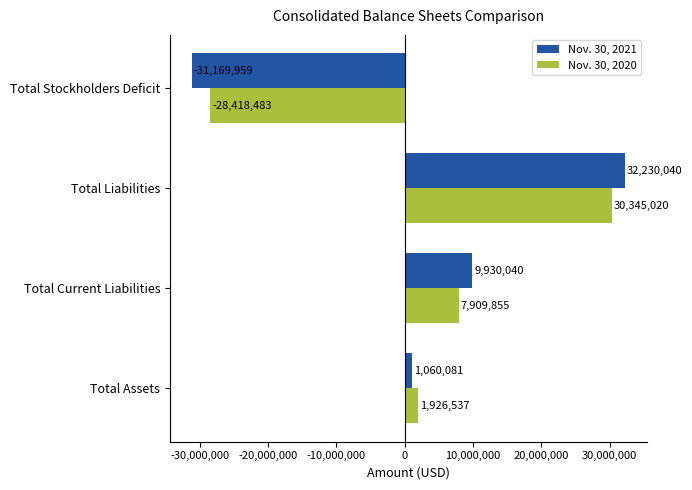

At which category is the sum across all series the highest?

Total Liabilities